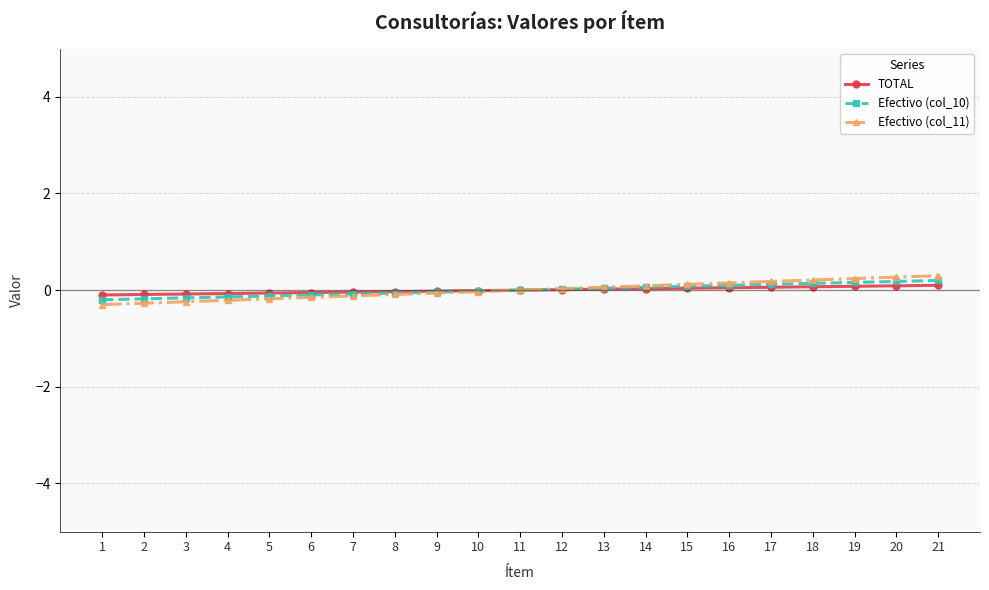

What is the value of the Efectivo (col_10) point at the 7th from the left?

-0.1